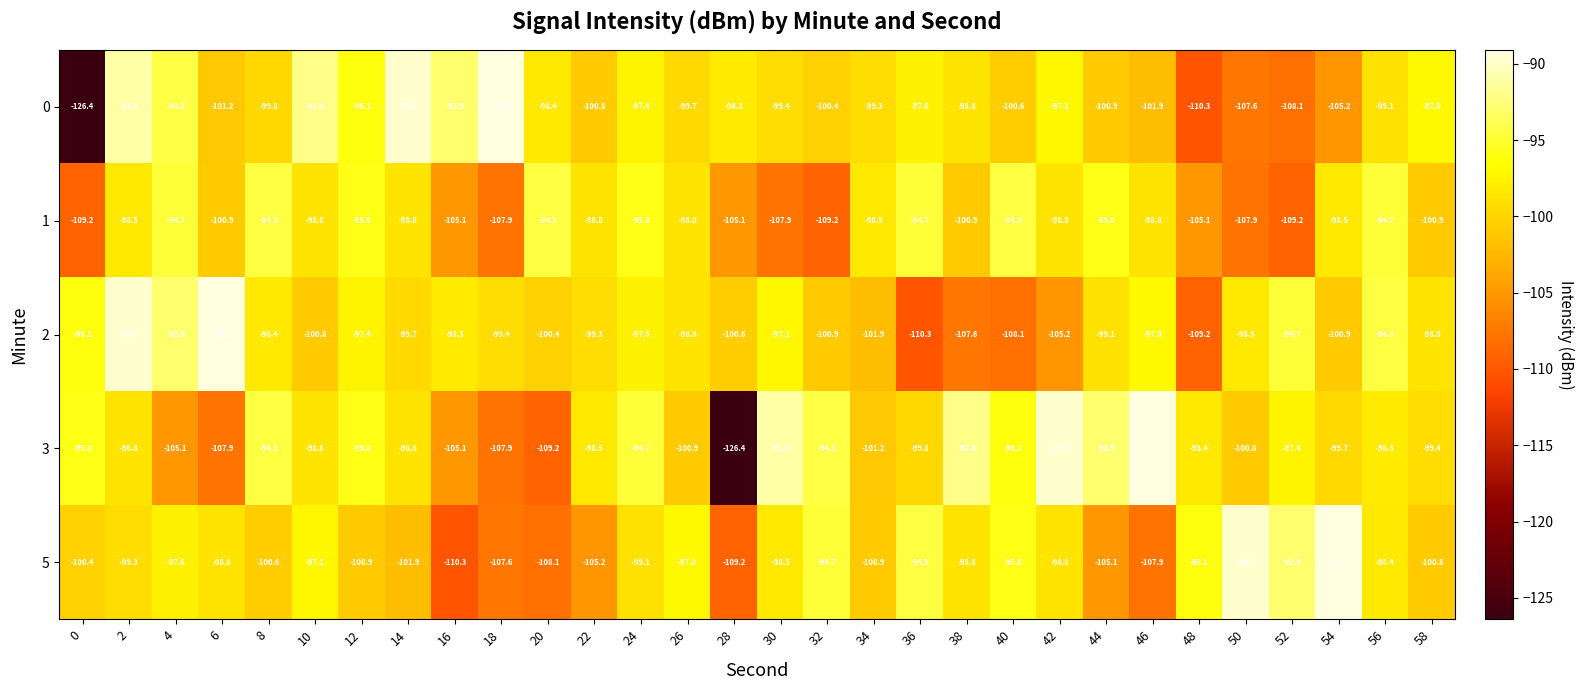

Which series has the largest total across all categories?

3